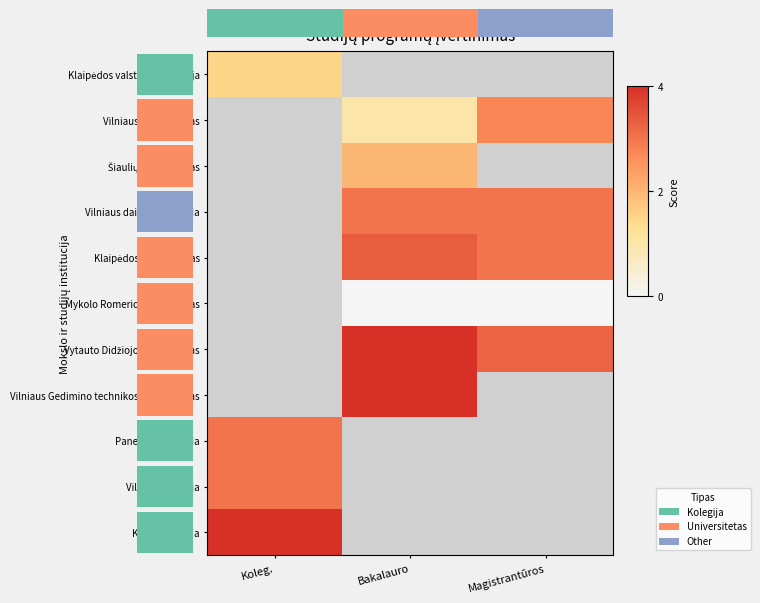

Is the value of Klaipėdos universitetas at Bakalauro greater than the value of Klaipėdos valstybinė kolegija at Magistrantūros?

No